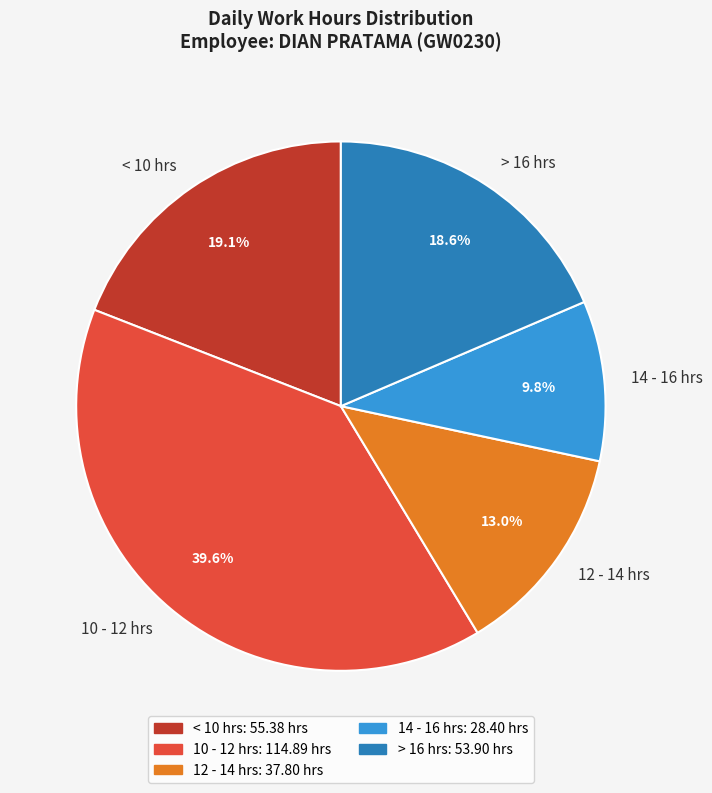

What portion of the pie excludes > 16 hrs?

81.4%